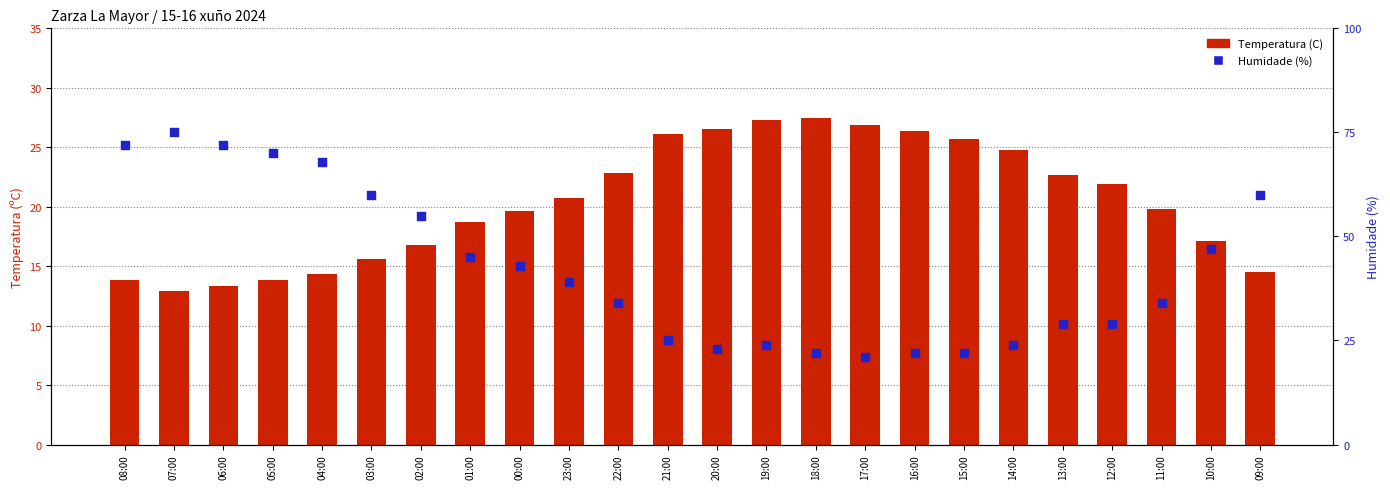

Which series has the largest Y range (max minus min)?

Humidade (%)